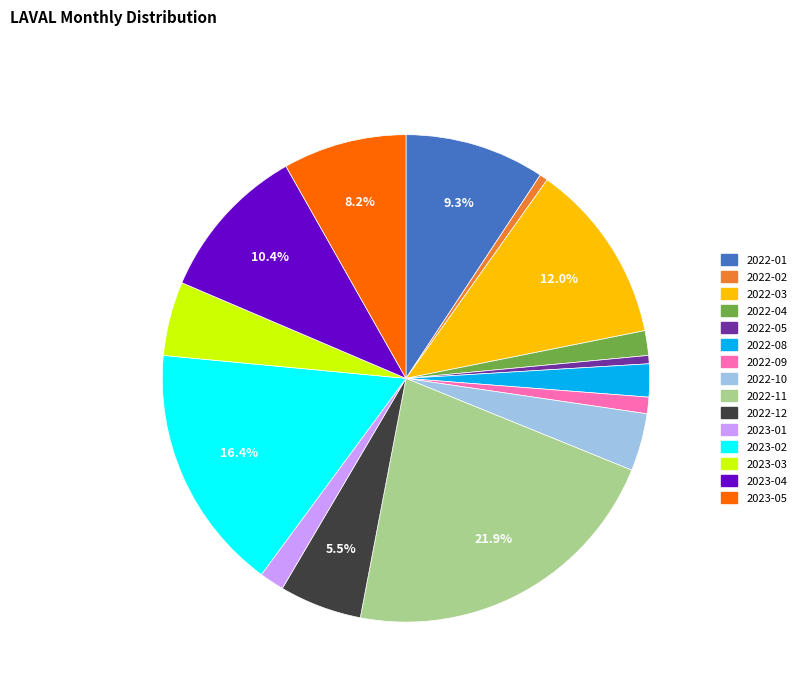

Is there a majority slice in this chart?

No